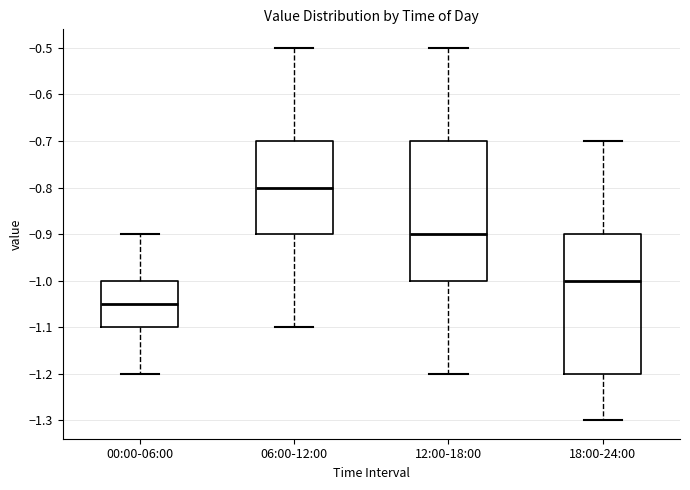

Reading left to right, read every box against the y-axis: the position of its median line, the range the box covers, and the ends of its whiskers. The values are not printed on the chart, so give them approximately, as read against the axis.

00:00-06:00: median -1.05, box -1.10 to -1.00, whiskers -1.20 to -0.90
06:00-12:00: median -0.80, box -0.90 to -0.70, whiskers -1.10 to -0.50
12:00-18:00: median -0.90, box -1.00 to -0.70, whiskers -1.20 to -0.50
18:00-24:00: median -1.00, box -1.20 to -0.90, whiskers -1.30 to -0.70